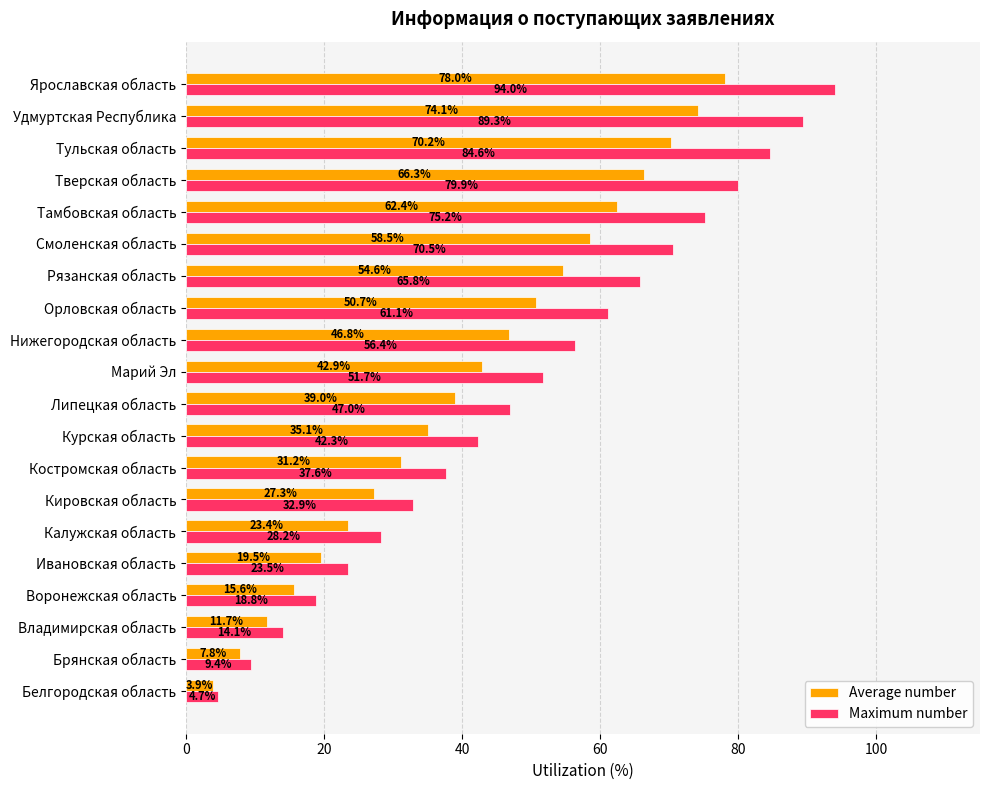

Rank the categories by Maximum number value from highest to lowest.

Ярославская область, Удмуртская Республика, Тульская область, Тверская область, Тамбовская область, Смоленская область, Рязанская область, Орловская область, Нижегородская область, Марий Эл, Липецкая область, Курская область, Костромская область, Кировская область, Калужская область, Ивановская область, Воронежская область, Владимирская область, Брянская область, Белгородская область